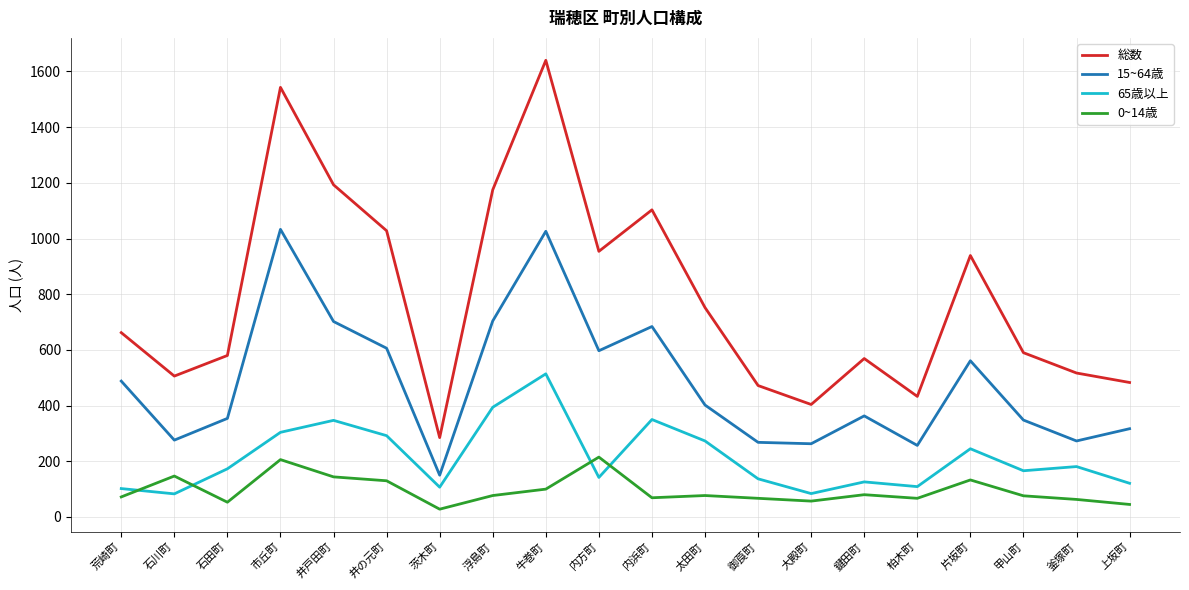

True or false: 総数 and 0~14歳 cross at least once.

False